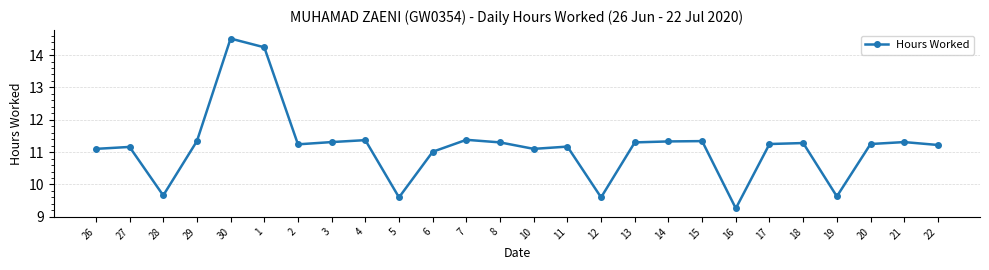

What is the label of the 8th point from the left?

3